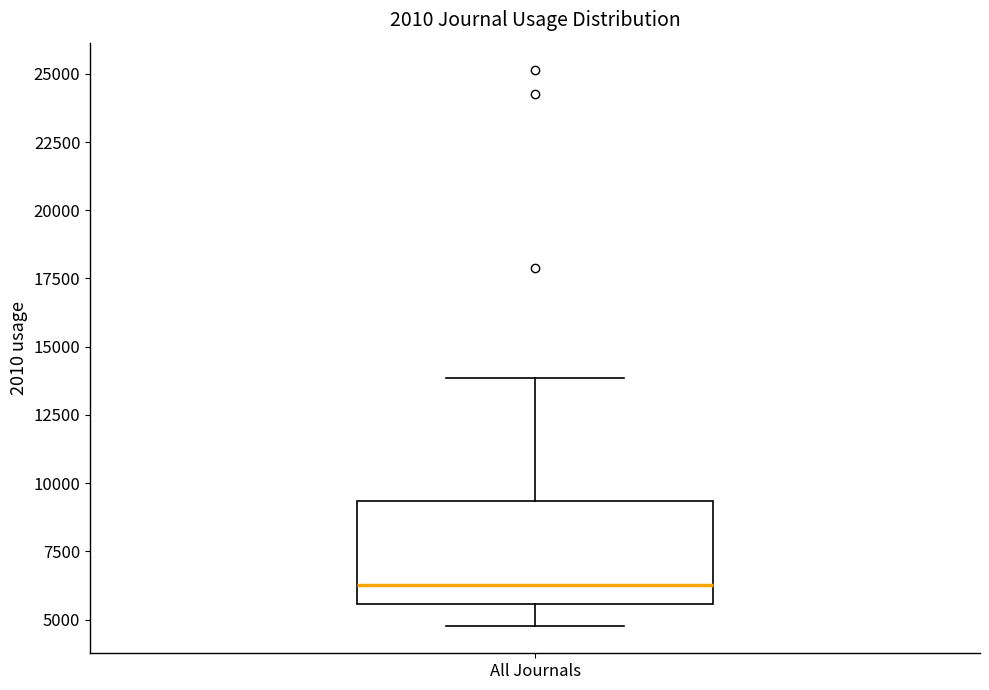

Read this box plot against the y-axis: the position of the median line, the range covered by the box, and the ends of both whiskers. The values are not printed on the chart, so give them approximately, as read against the axis.

median 6500, box 5500 to 9500, whiskers 5000 to 14000